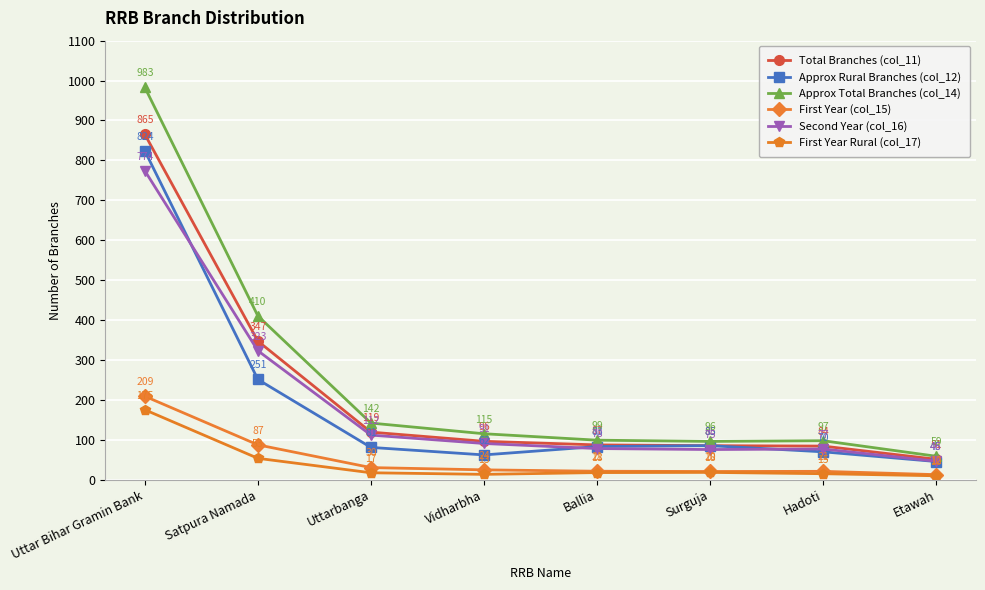

Which series has the largest range (max minus min)?

Approx Total Branches (col_14)